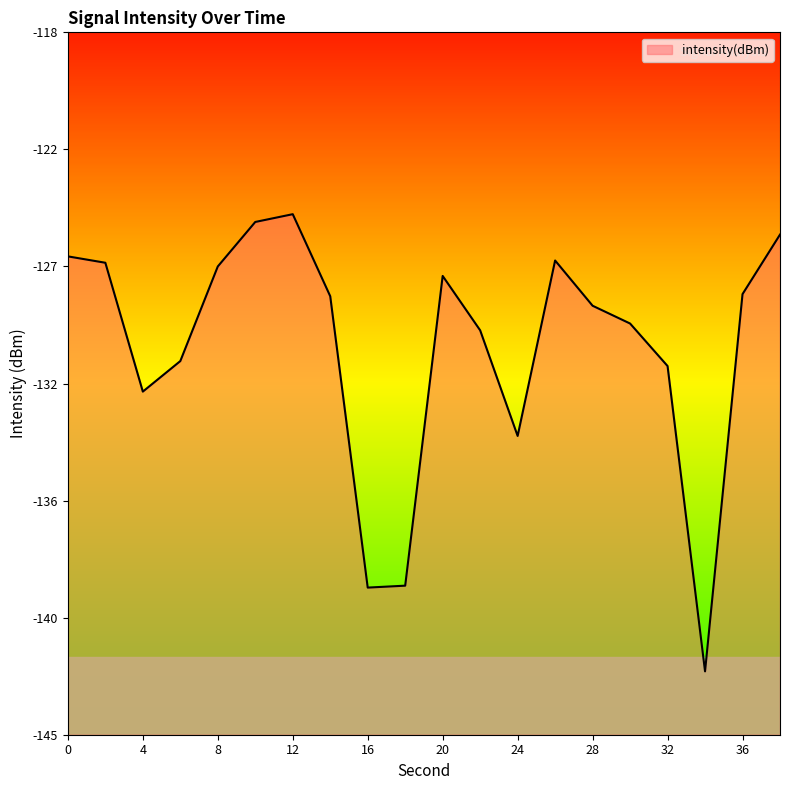

List the labels in order of value, smallest first.

34, 16, 18, 24, 4, 32, 6, 22, 30, 28, 14, 36, 20, 8, 2, 26, 0, 38, 10, 12